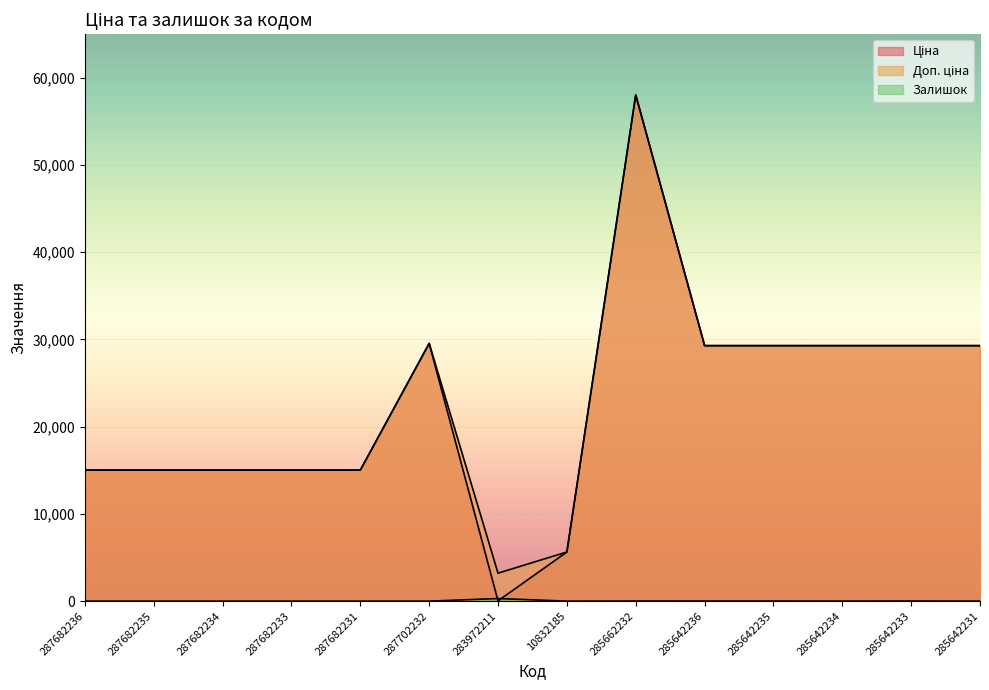

At which category is the sum across all series the highest?

285662232